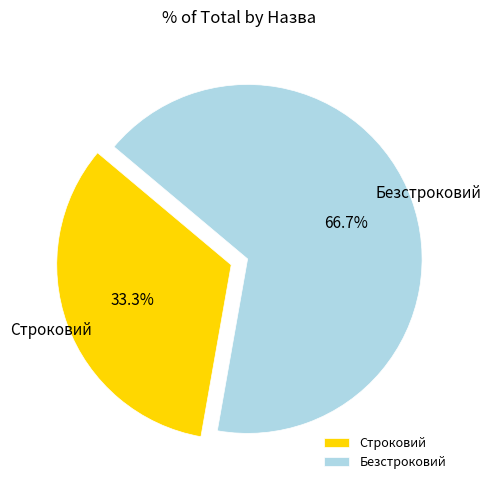

To the nearest percent, what is the difference between the largest and smallest slice percentages?

33%